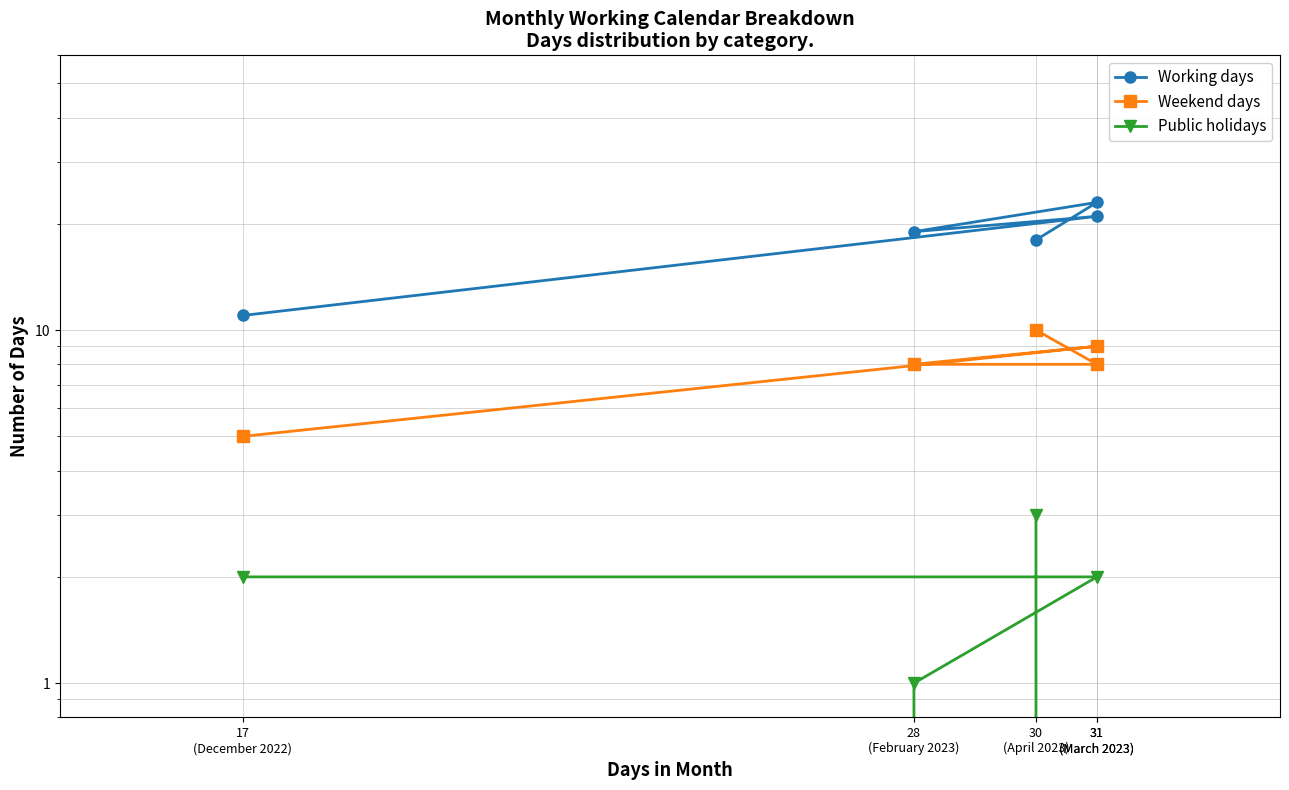

Reading left to right, extract all data points from this chart.

Working days: 11	21	19	23	18
Weekend days: 5	9	8	8	10
Public holidays: 2	2	1	0	3